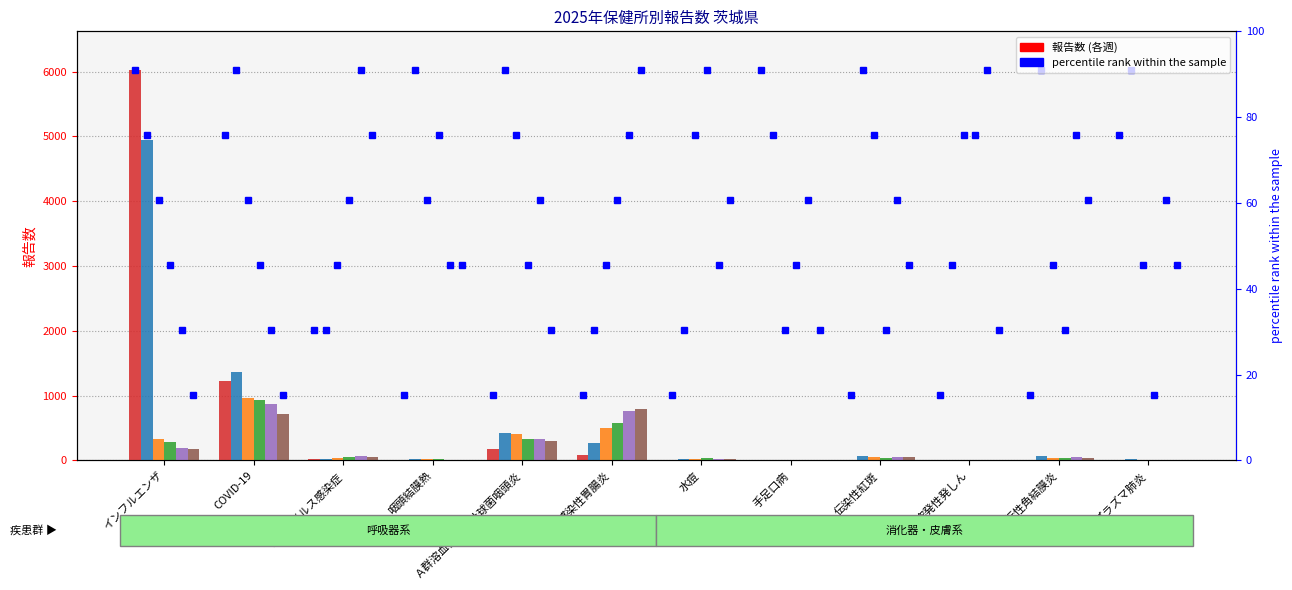

Which has a higher value, 突発性発しん or 咽頭結膜熱?

咽頭結膜熱